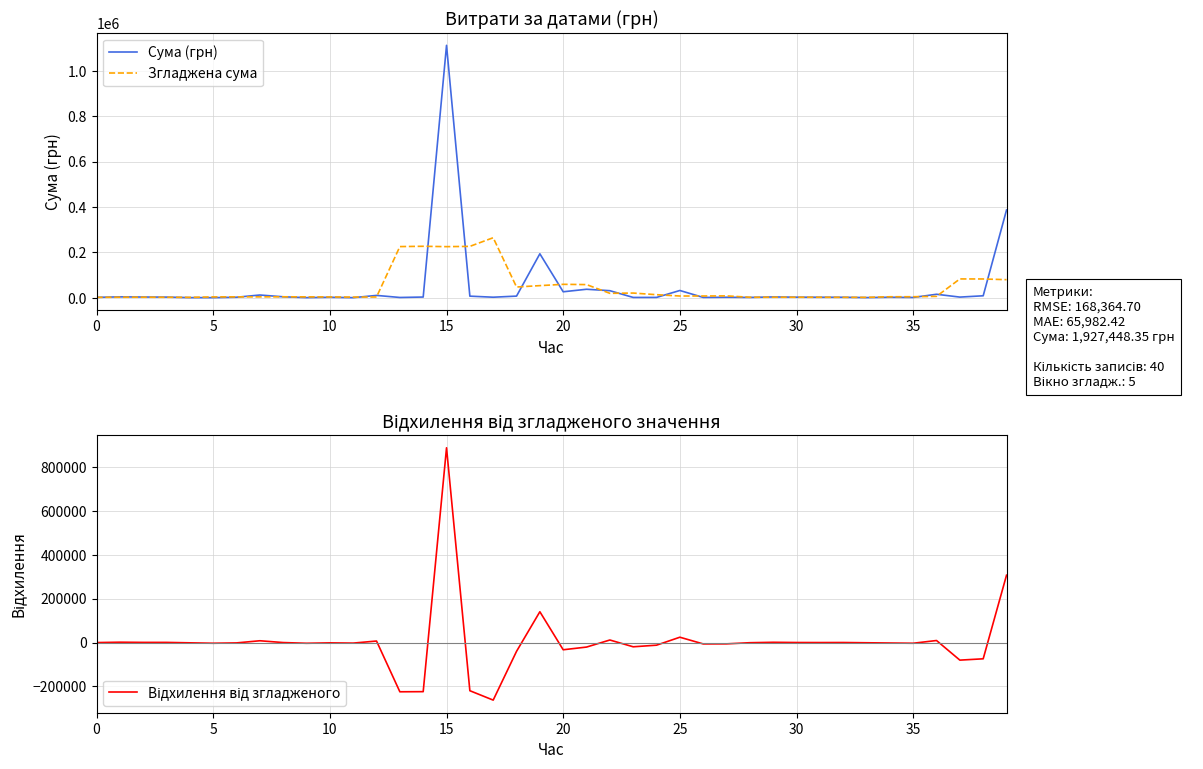

What is the average value of the Згладжена сума series?

44246.6